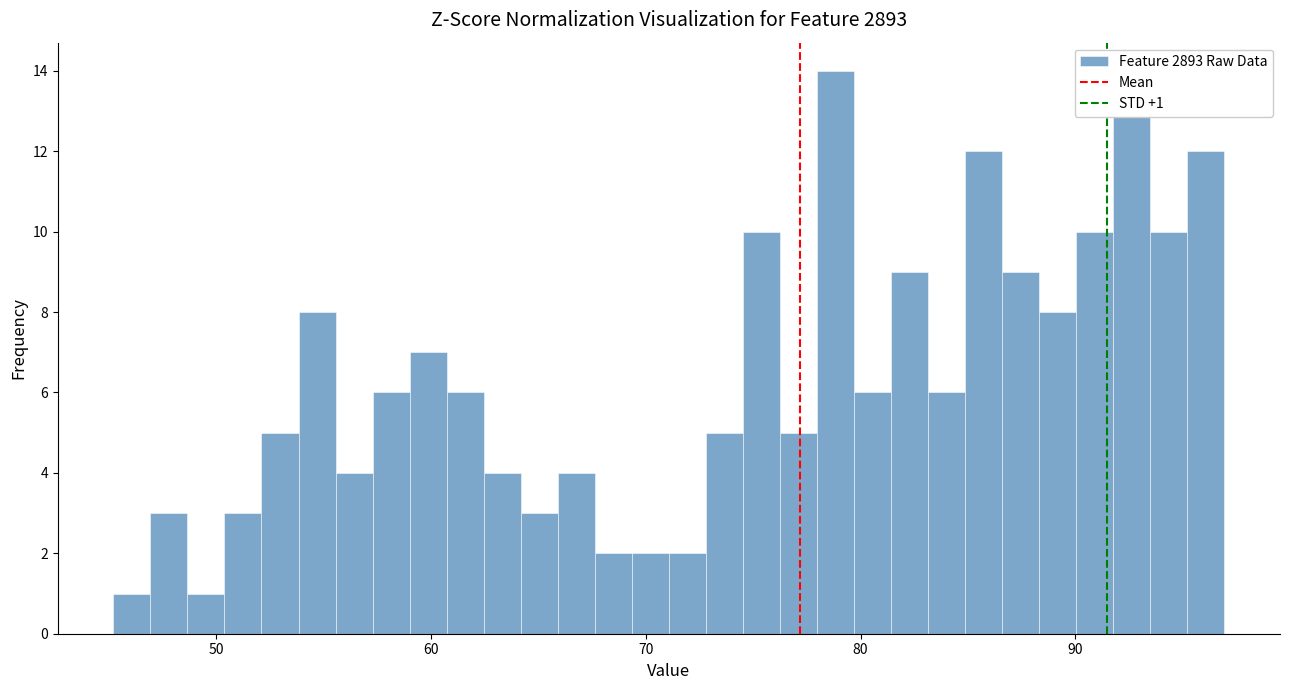

Around what value on the x-axis is the tallest bar? Give the approximate position of its centre, as read against the axis.

79